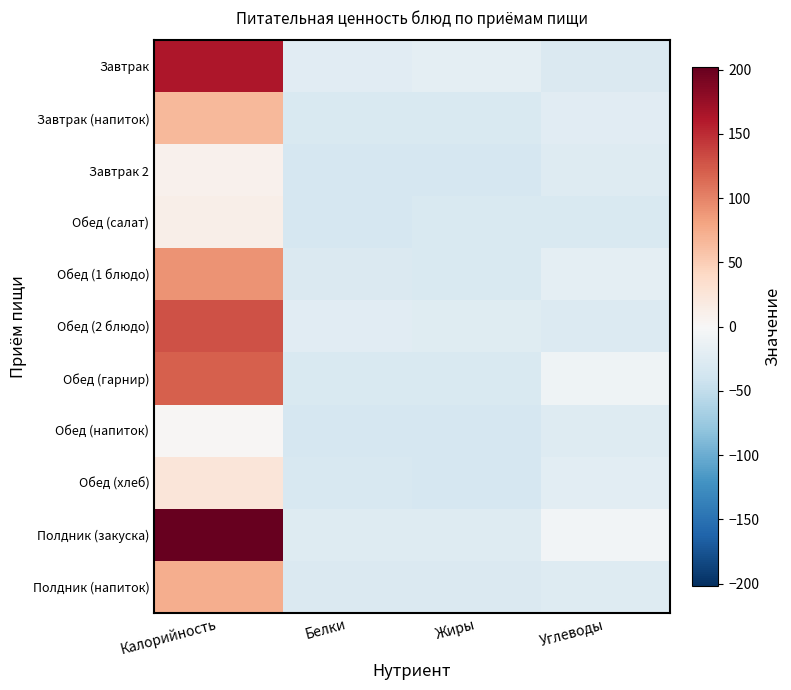

Reading right to left, what are all the values shown in this chart?

Завтрак: Углеводы=-29.7	Жиры=-20.2	Белки=-22.3	Калорийность=162.7
Завтрак (напиток): Углеводы=-22.7	Жиры=-30.3	Белки=-30.7	Калорийность=66.1
Завтрак 2: Углеводы=-26.4	Жиры=-34.3	Белки=-33.6	Калорийность=8.5
Обед (салат): Углеводы=-30.3	Жиры=-31.4	Белки=-33.8	Калорийность=12.4
Обед (1 блюдо): Углеводы=-19.3	Жиры=-30.2	Белки=-28.5	Калорийность=90.2
Обед (2 блюдо): Углеводы=-27.4	Жиры=-24.3	Белки=-23.6	Калорийность=129.1
Обед (гарнир): Углеводы=-8.6	Жиры=-30.2	Белки=-31.2	Калорийность=121.4
Обед (напиток): Углеводы=-25.7	Жиры=-34.4	Белки=-34.4	Калорийность=2.1
Обед (хлеб): Углеводы=-22.0	Жиры=-34.1	Белки=-33.1	Калорийность=24.9
Полдник (закуска): Углеводы=-4.9	Жиры=-25.6	Белки=-25.7	Калорийность=202.0
Полдник (напиток): Углеводы=-26.0	Жиры=-28.7	Белки=-29.3	Калорийность=73.5